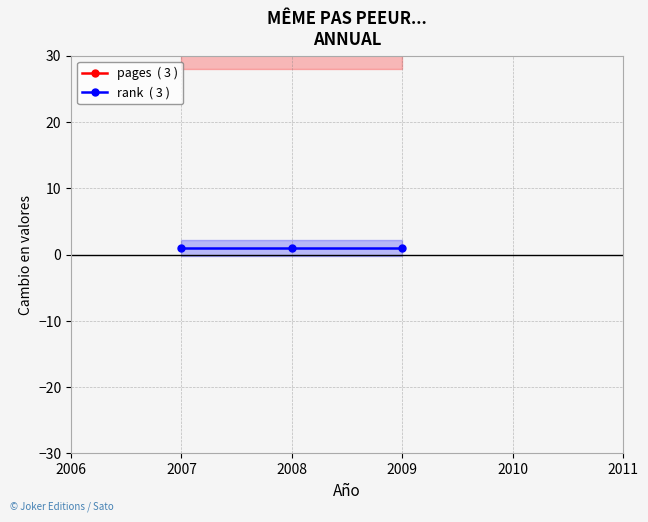

What is the difference between the highest and lowest values at 2009?

47